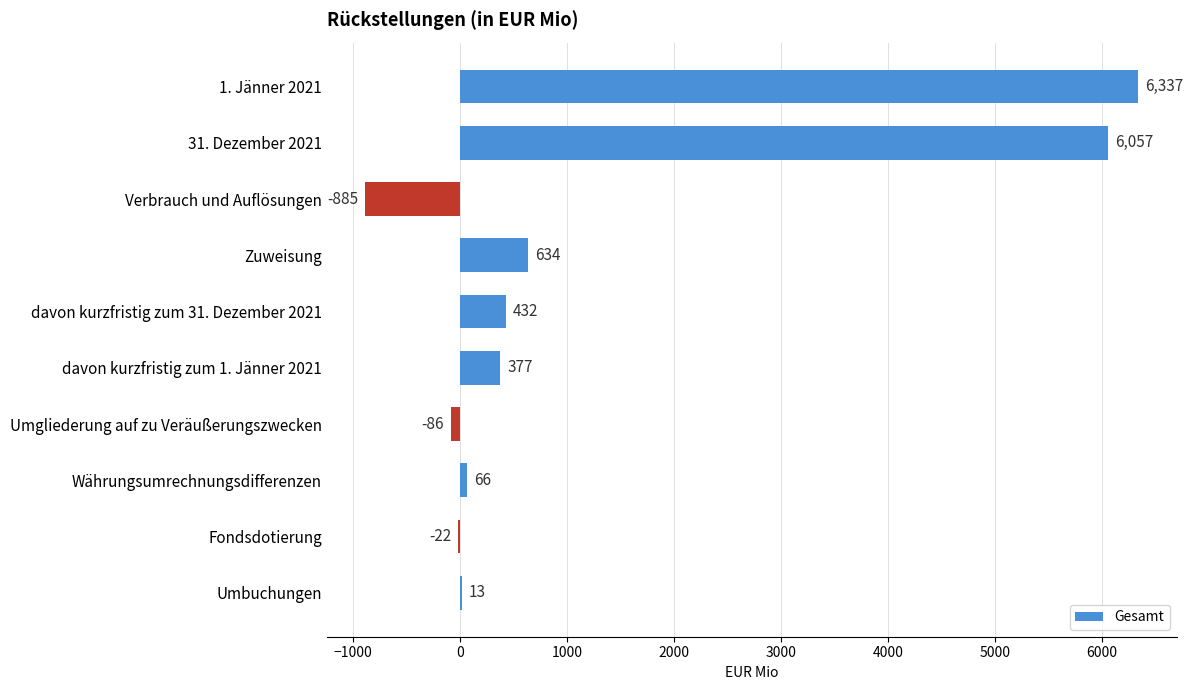

What is the approximate value at 31. Dezember 2021?

6057